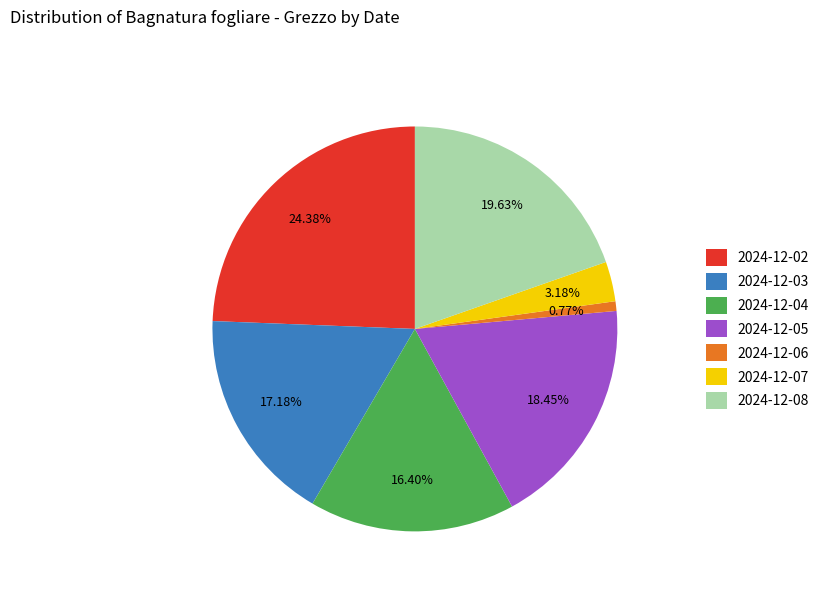

Is 2024-12-02 the majority of the pie?

No